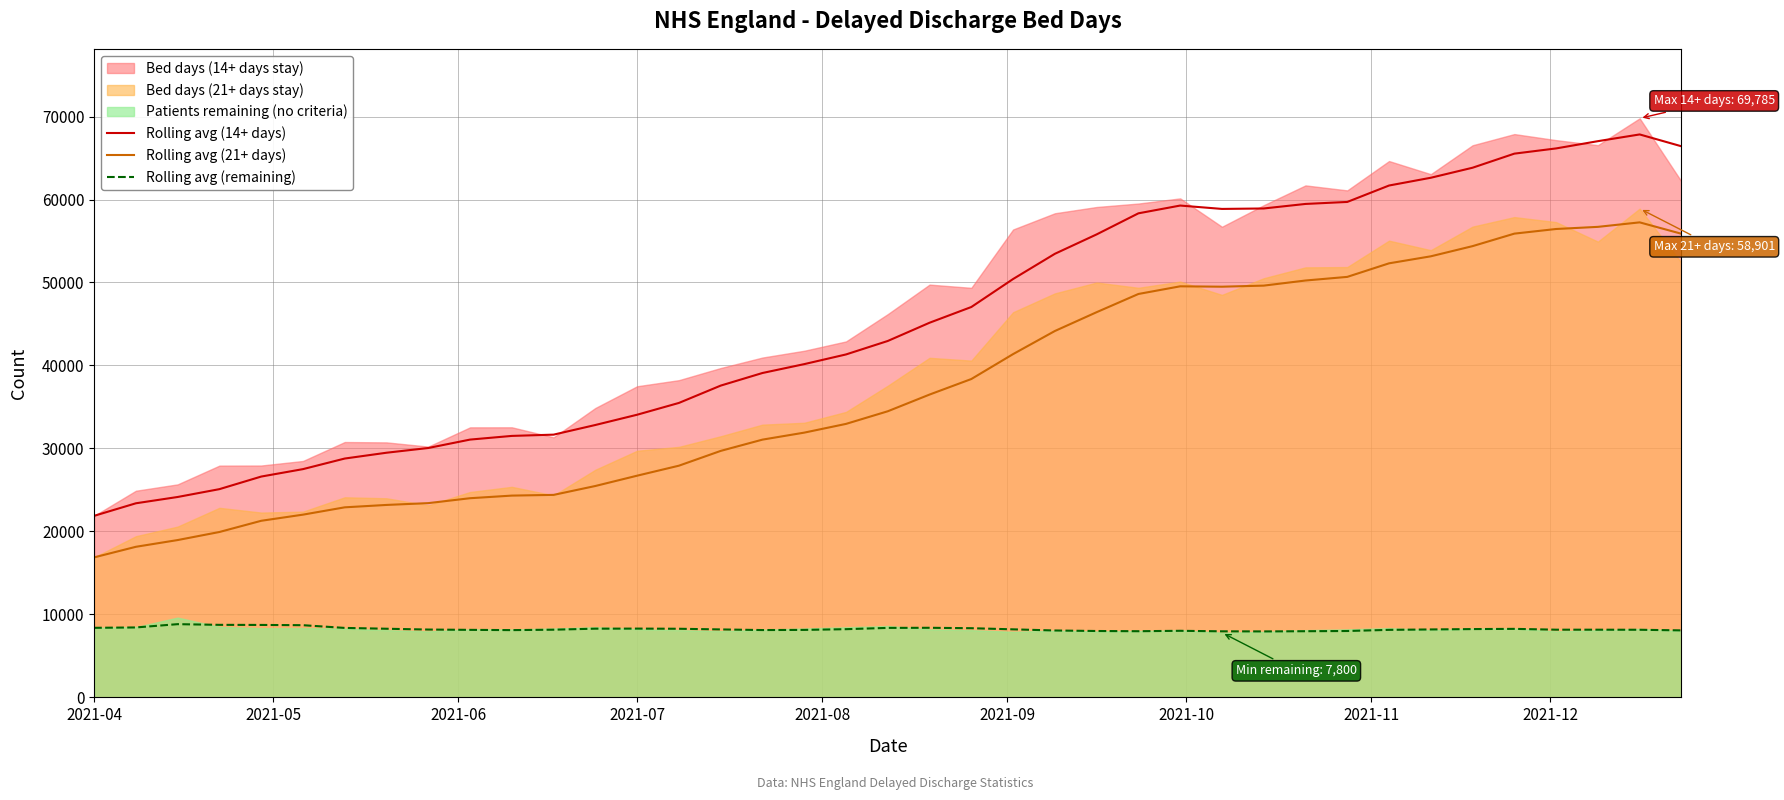

True or false: Rolling avg (remaining) and Rolling avg (21+ days) cross at least once.

False